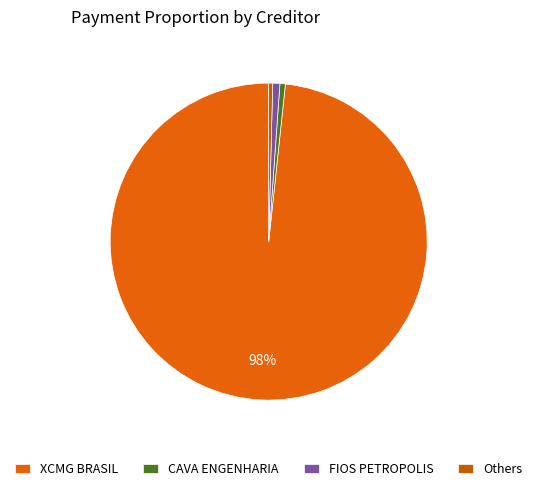

To the nearest percent, what is the difference between the largest and smallest slice percentages?

98%